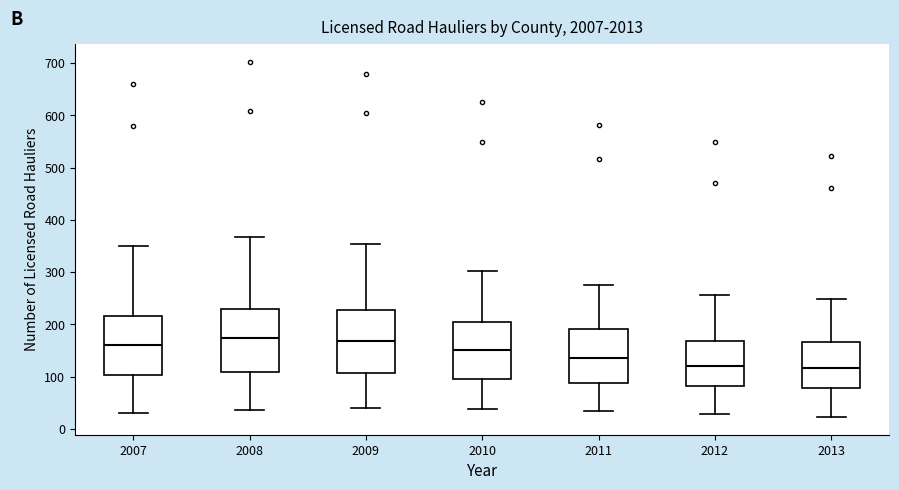

Reading left to right, read every box against the y-axis: the position of its median line, the range the box covers, and the ends of its whiskers. The values are not printed on the chart, so give them approximately, as read against the axis.

2007: median 160, box 100 to 220, whiskers 30 to 350
2008: median 170, box 110 to 230, whiskers 40 to 370
2009: median 170, box 110 to 230, whiskers 40 to 350
2010: median 150, box 100 to 210, whiskers 40 to 300
2011: median 140, box 90 to 190, whiskers 40 to 280
2012: median 120, box 80 to 170, whiskers 30 to 260
2013: median 120, box 80 to 170, whiskers 20 to 250